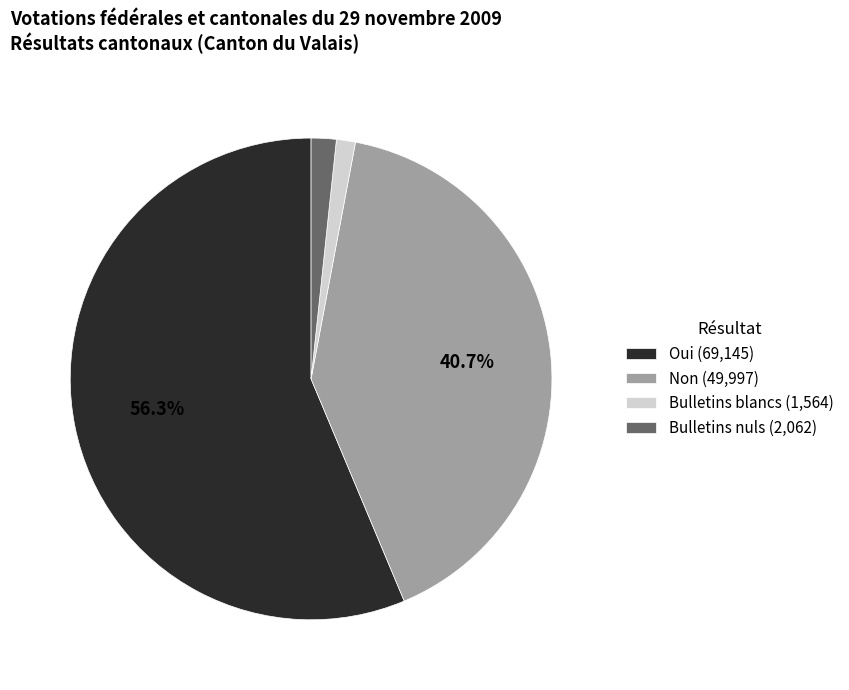

Between Bulletins blancs (1,564) and Oui (69,145), which is larger?

Oui (69,145)